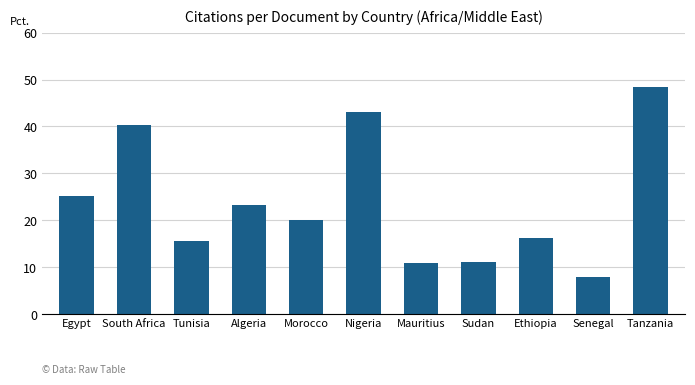

Is it true that the value at Algeria is 8.9?

False